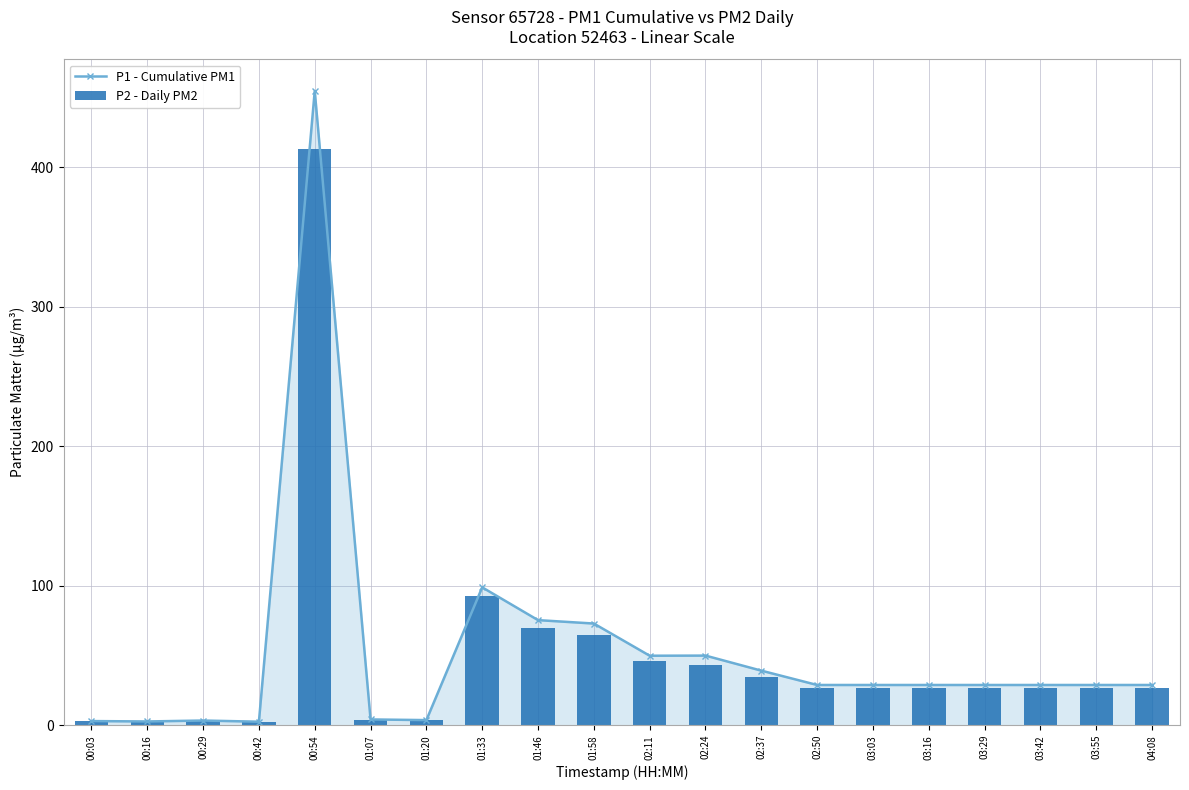

Rank the series at 02:37 from highest to lowest value.

P1 - Cumulative PM1, P2 - Daily PM2